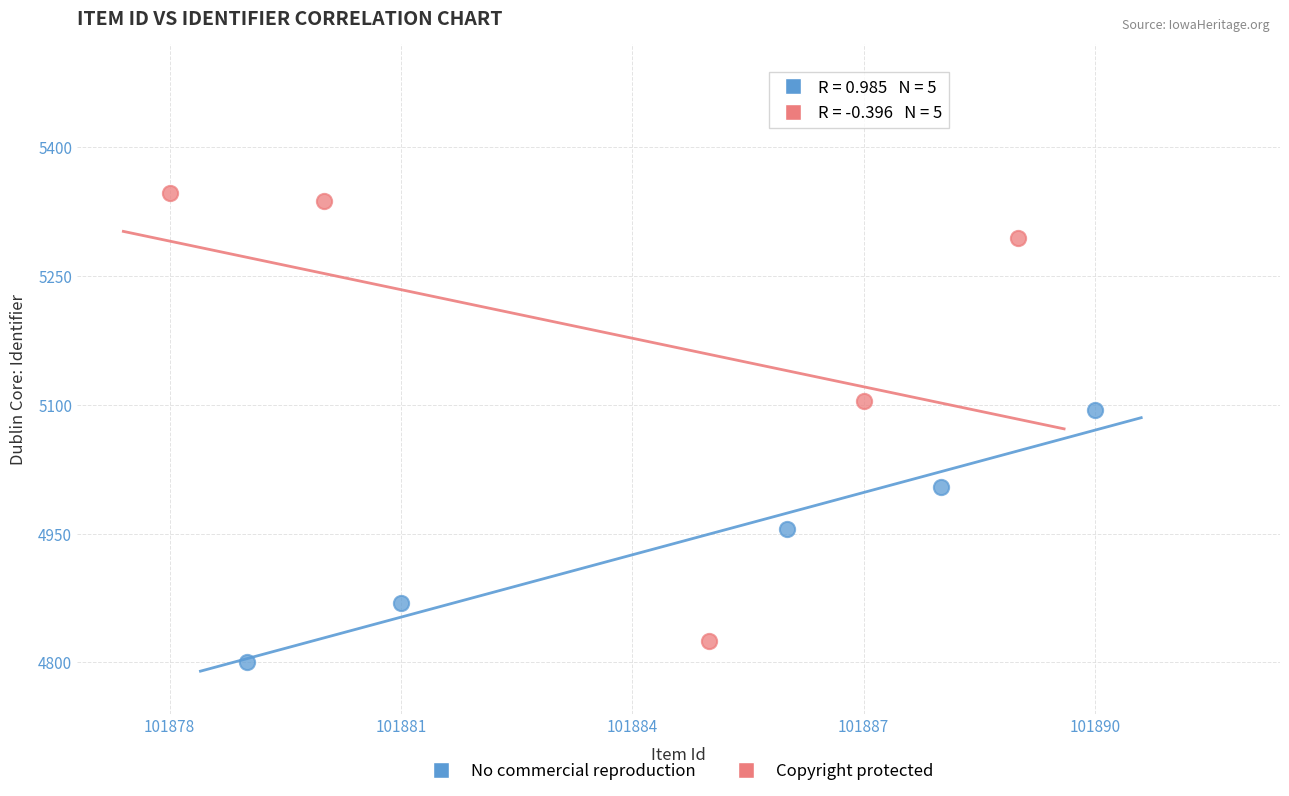

What are all the series names shown in the legend?

No commercial reproduction, Copyright protected